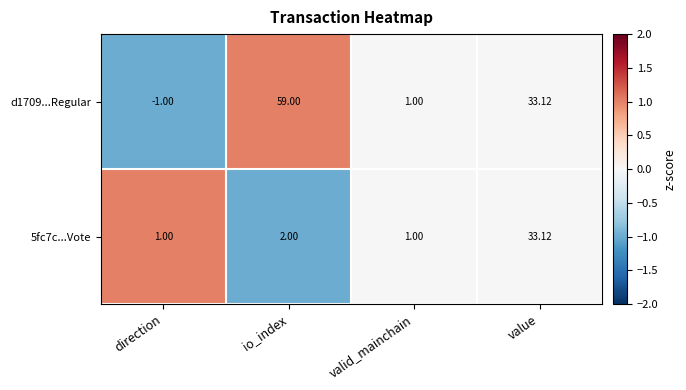

Which series has the largest total across all categories?

d1709...Regular